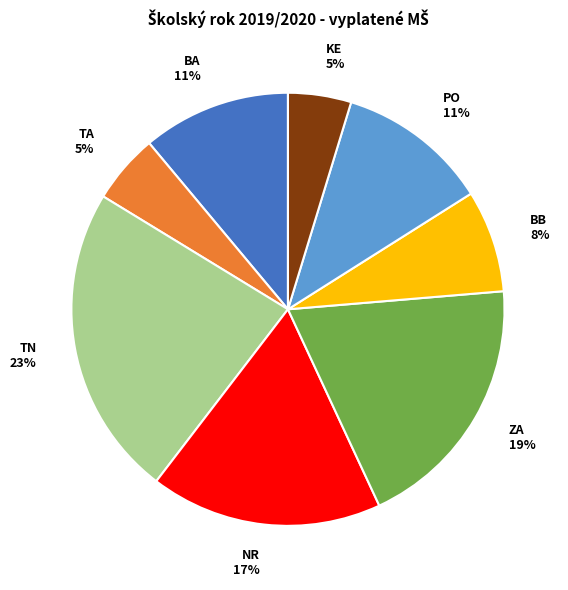

To the nearest percent, what portion does NR represent?

17%